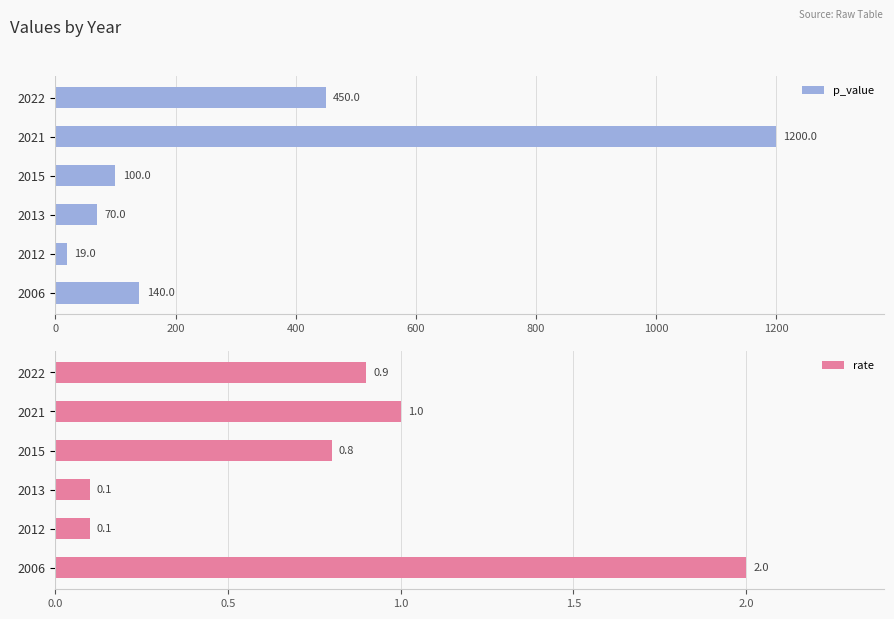

Is it true that p_value equals 41 at 2006?

False